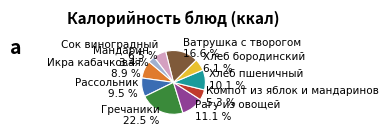

True or false: Рагу из овощей accounts for 1% of the total.

False